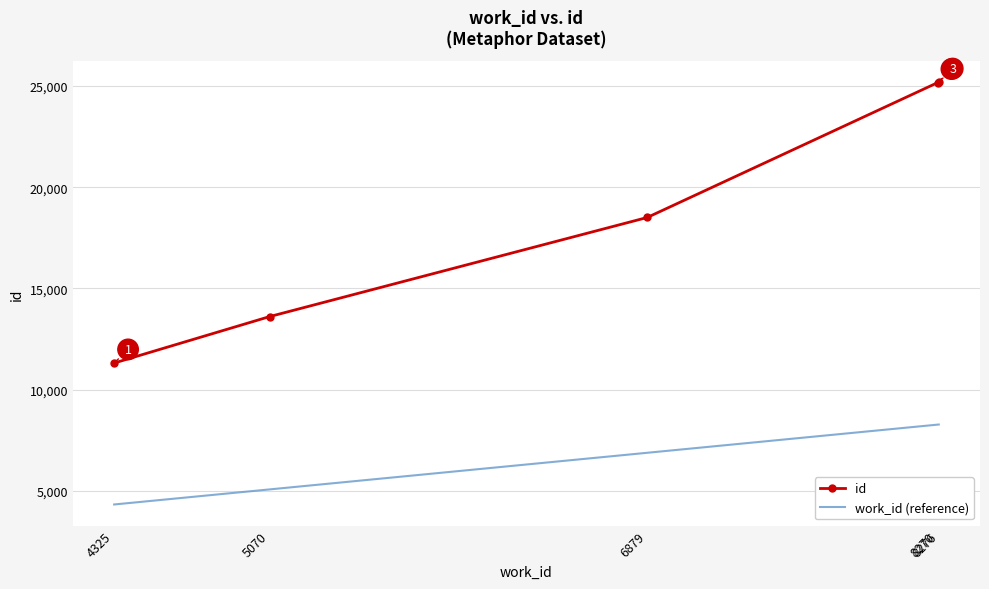

What is the minimum value for id?

11313